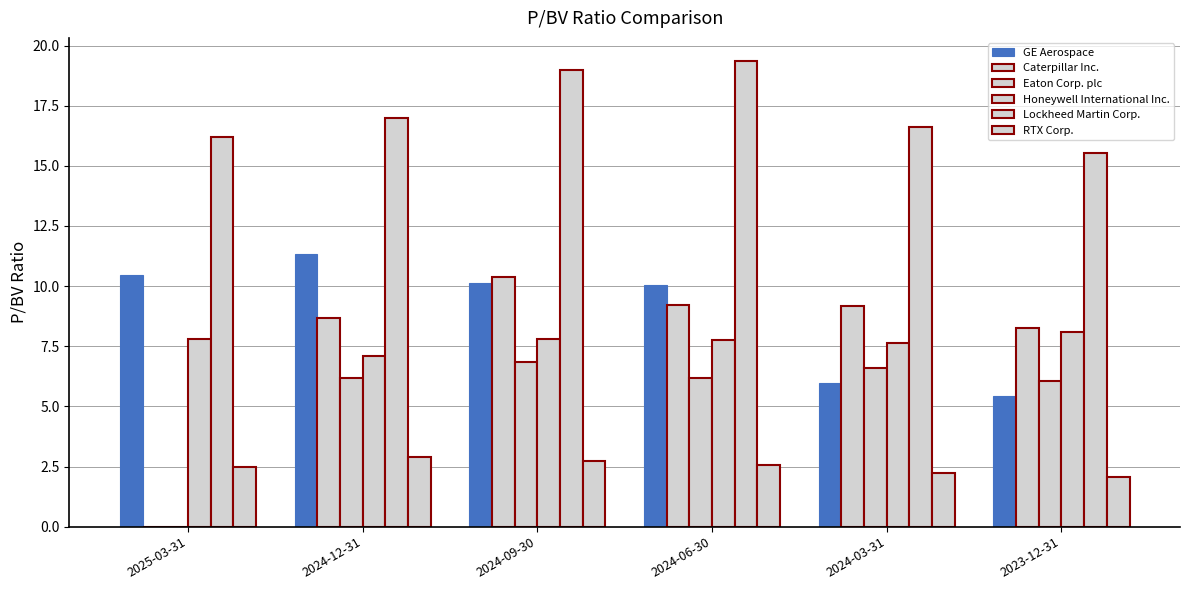

Rank the series at 2024-03-31 from highest to lowest value.

Lockheed Martin Corp., Caterpillar Inc., Honeywell International Inc., Eaton Corp. plc, GE Aerospace, RTX Corp.